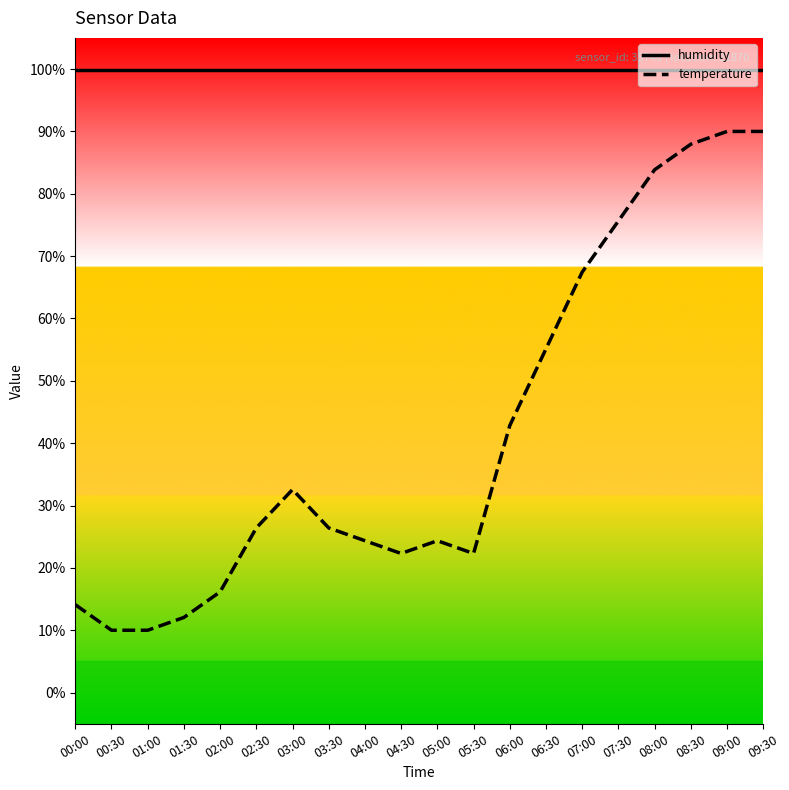

True or false: temperature and humidity intersect in this chart.

False